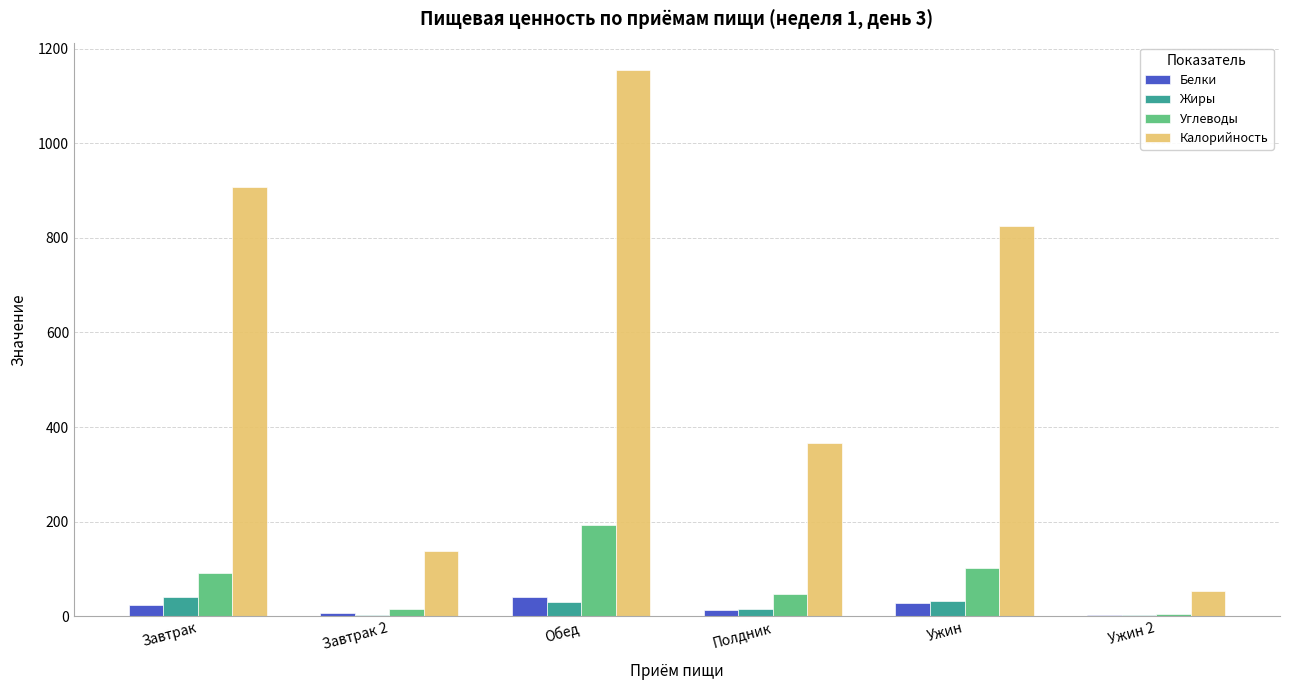

Which category has the highest value in the Жиры series?

Завтрак